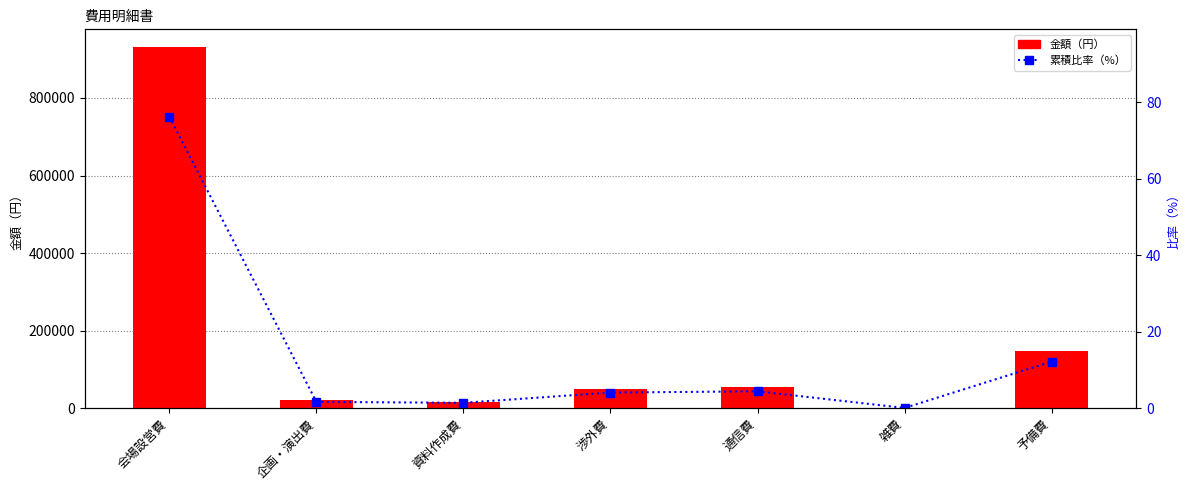

What is the average value of the 累積比率（%） series?

14.3